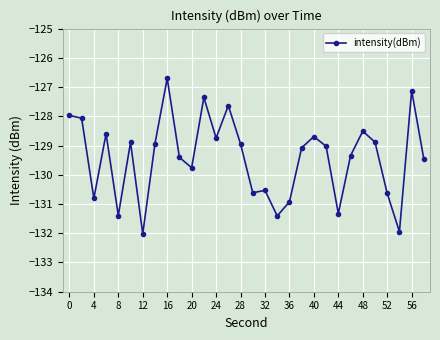

What is the average value?

-129.4